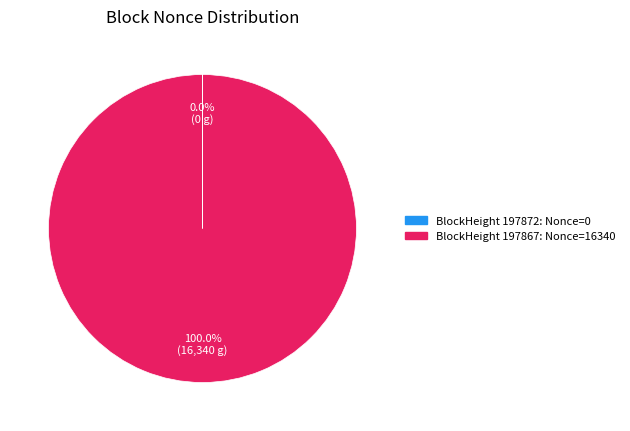

Is there any slice that represents more than half of the pie?

Yes